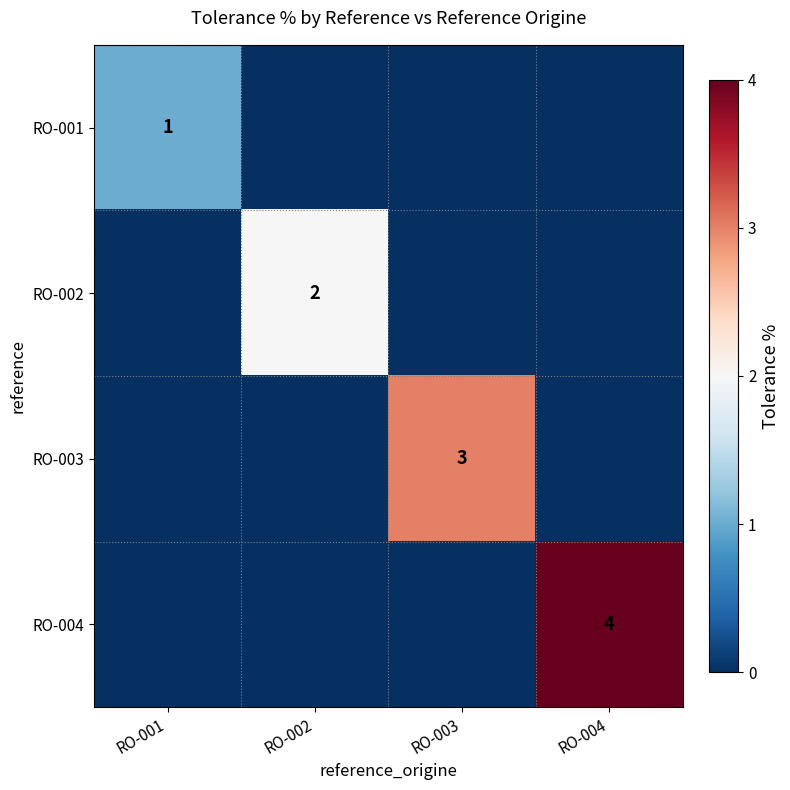

Is it true that RO-003 equals 3 at RO-003?

True